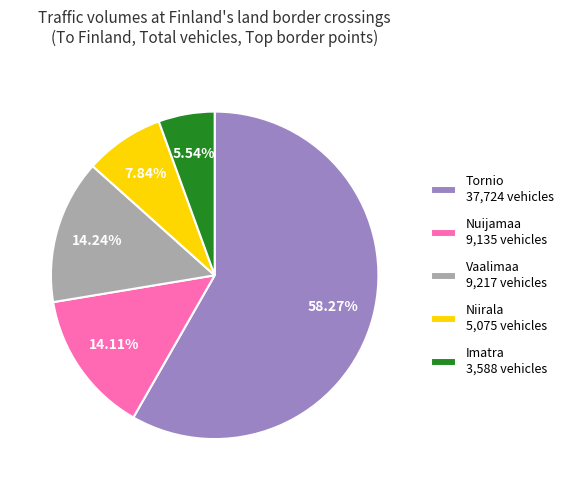

How many slices are in this pie chart?

5